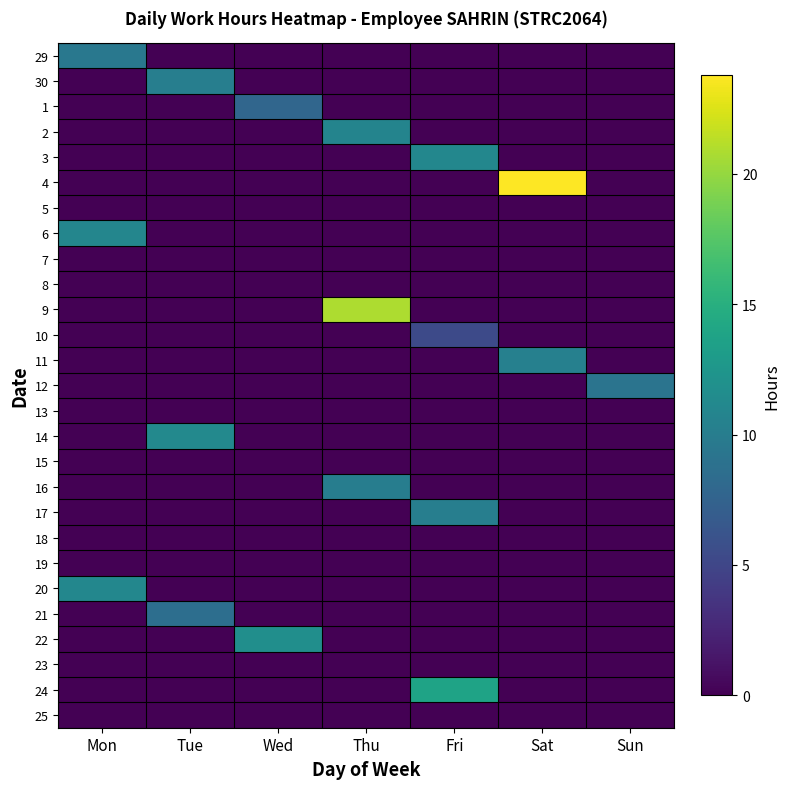

How many data points does each series have?

7